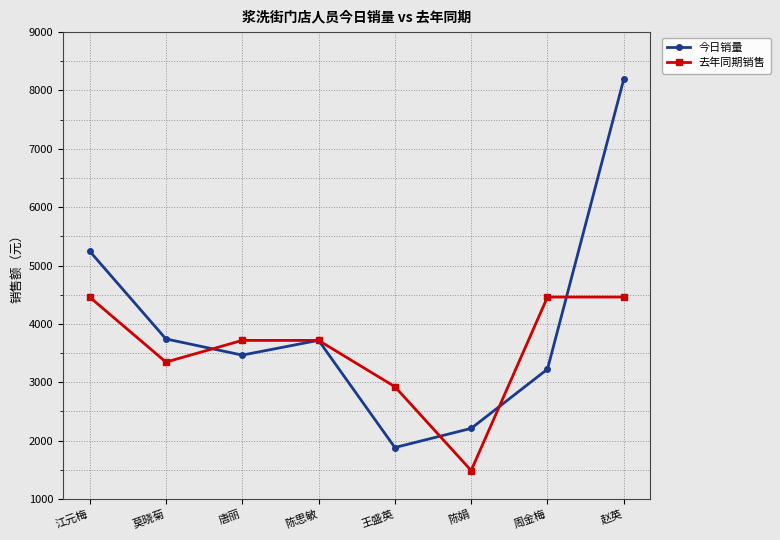

At 莫晓菊, list the series in order from largest to smallest.

今日销量, 去年同期销售